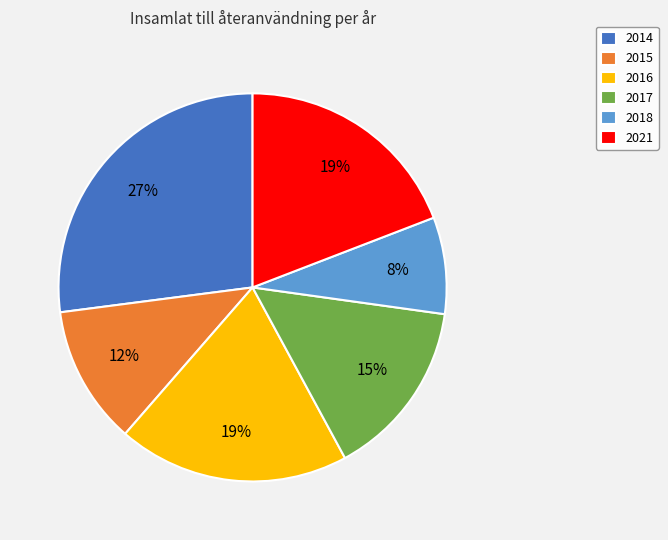

Do 2014 and 2017 together represent more than half of the pie?

No